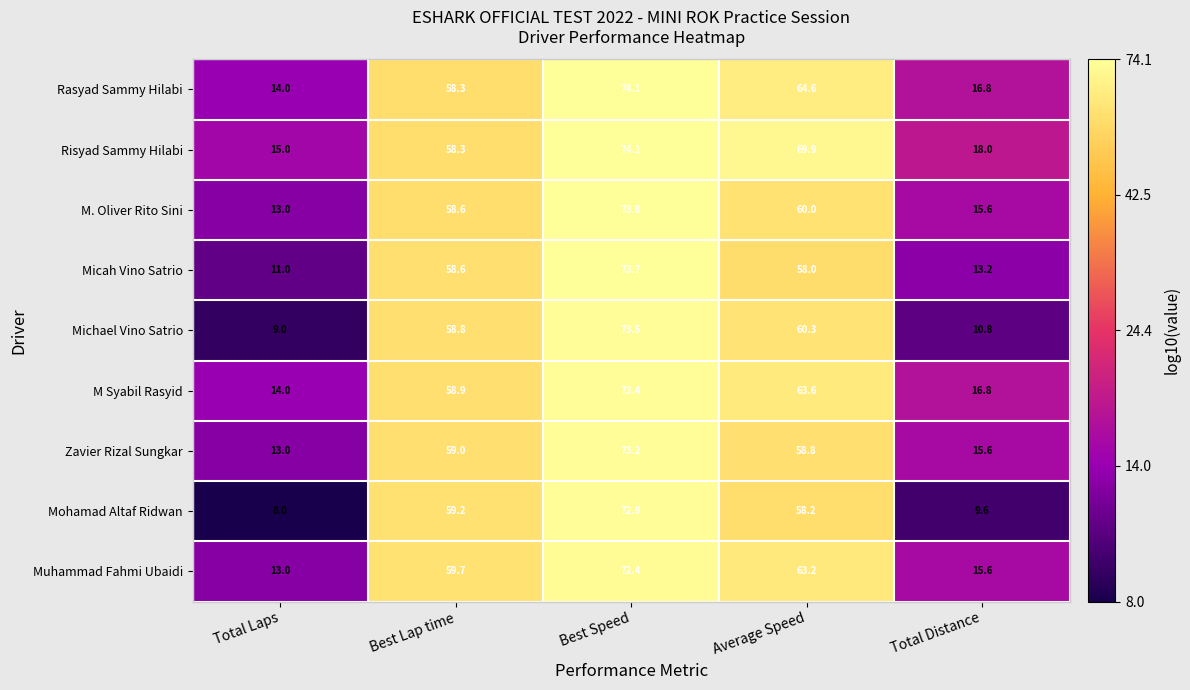

List the labels in order of M Syabil Rasyid value, smallest first.

Total Laps, Total Distance, Best Lap time, Average Speed, Best Speed